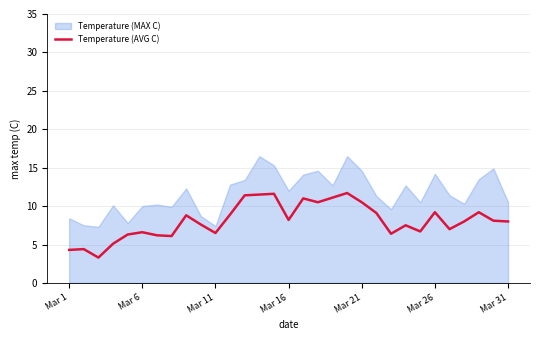

What is the difference between the values at 19 and Mar 11?

8.4